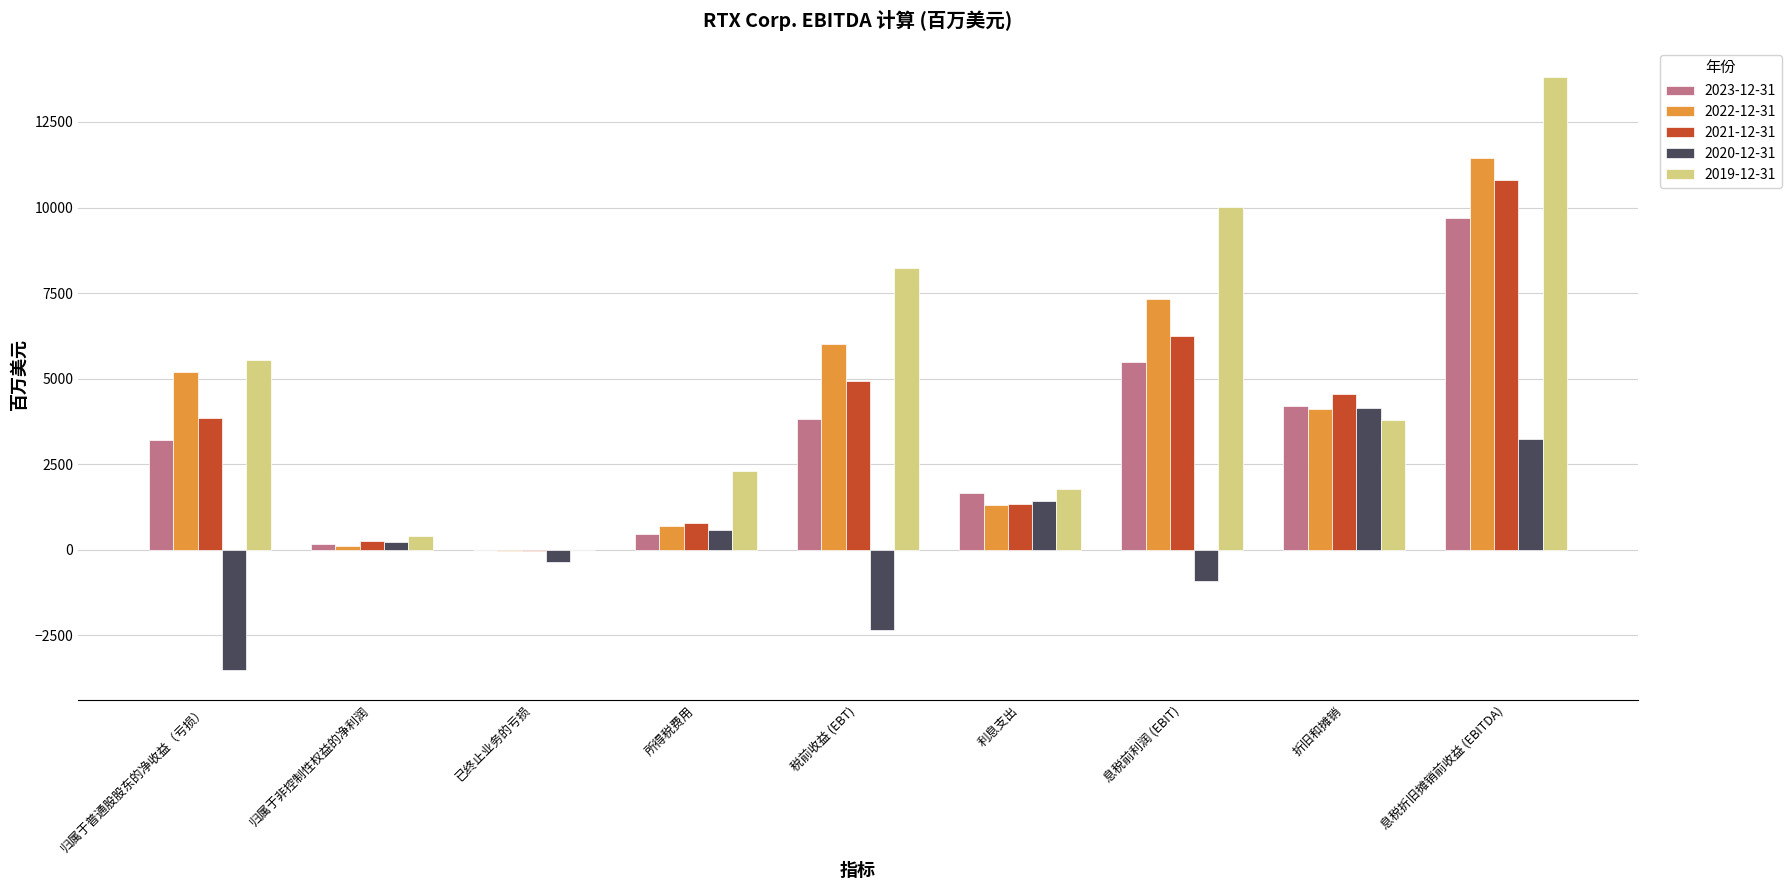

Between 利息支出 and 息税折旧摊销前收益 (EBITDA), which series saw the biggest shift?

2019-12-31